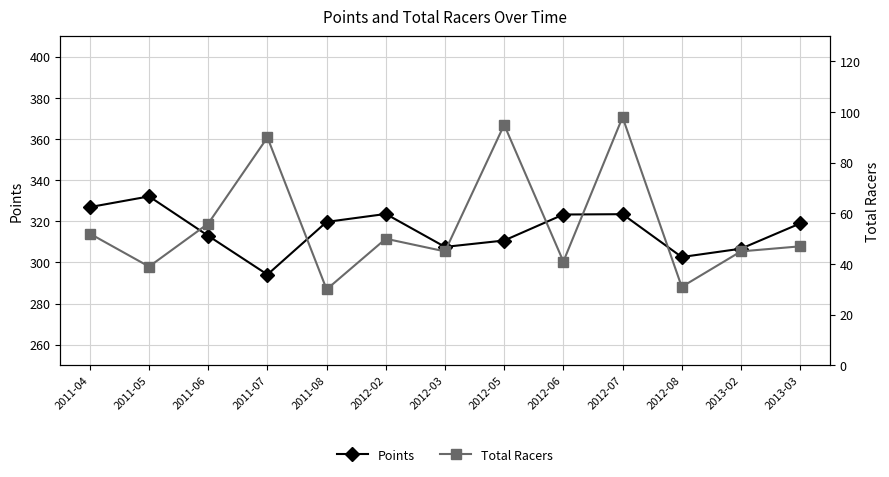

In Points, how many points are lower than both neighbors (excluding endpoints)?

3